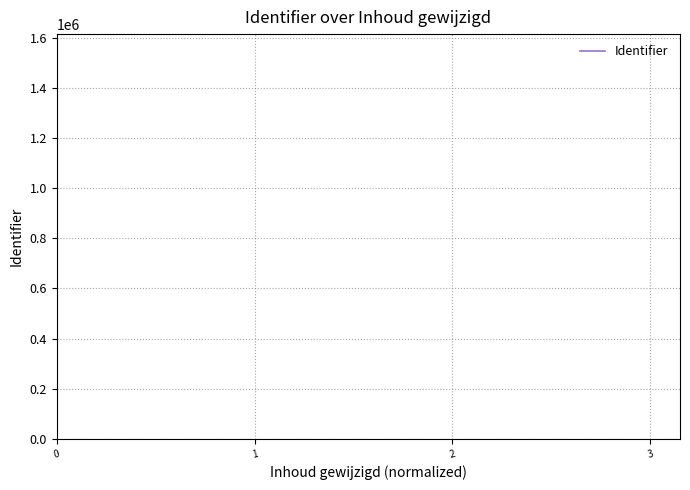

How many categories are shown in the chart?

4